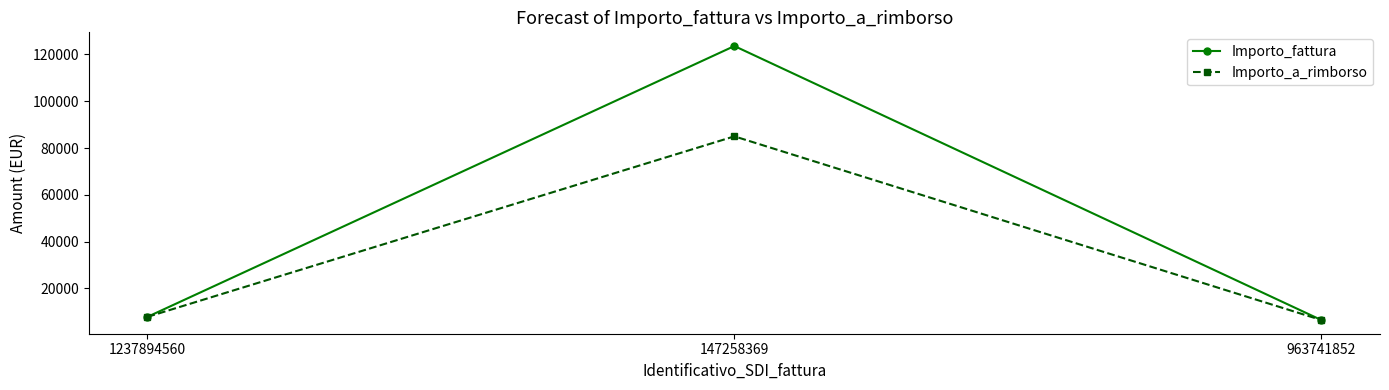

Count the number of categories in the chart.

3